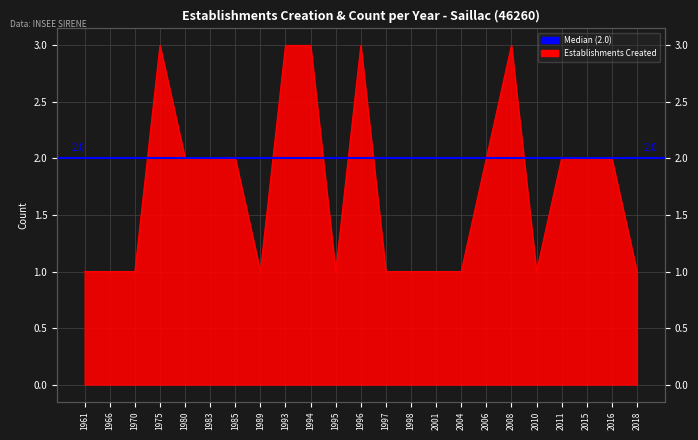

List the labels in order of value, largest first.

1975, 1993, 1994, 1996, 2008, 1980, 1983, 1985, 2006, 2011, 2015, 2016, 1961, 1966, 1970, 1989, 1995, 1997, 1998, 2001, 2004, 2010, 2018